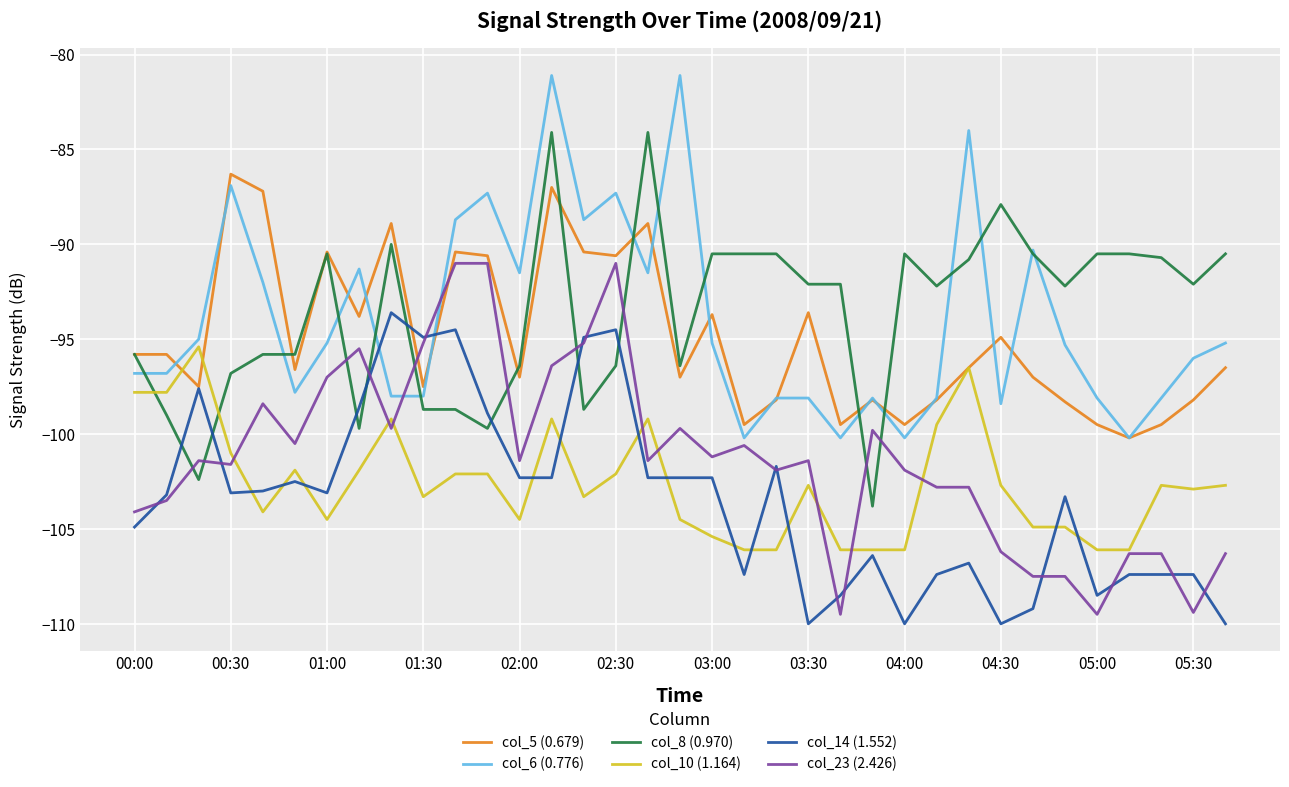

Rank the series by their maximum value, from lowest to highest.

col_10 (1.164), col_14 (1.552), col_23 (2.426), col_5 (0.679), col_8 (0.970), col_6 (0.776)